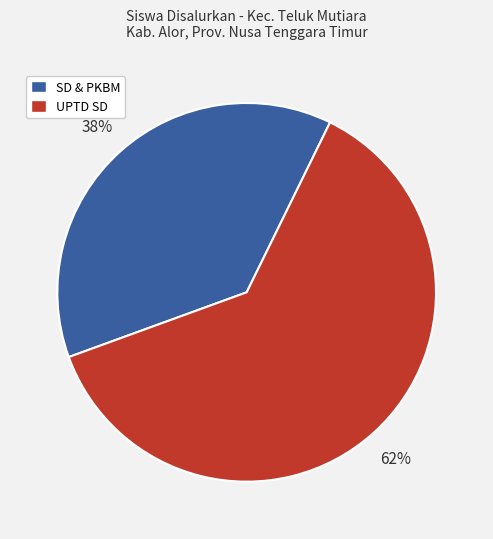

Which has a higher value, UPTD SD or SD & PKBM?

UPTD SD